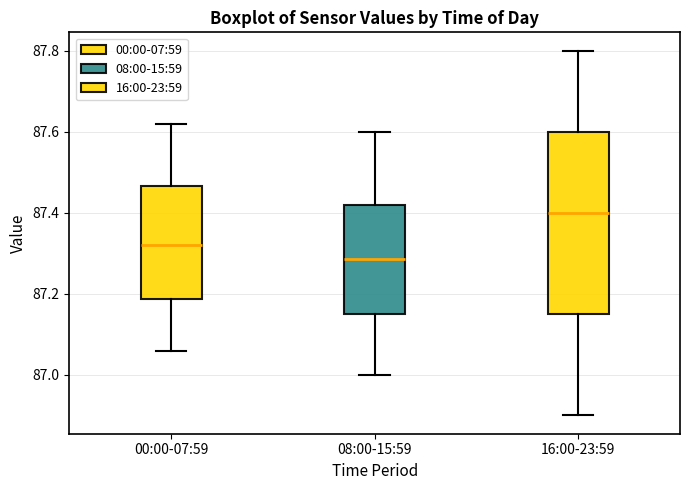

Comparing the boxes themselves (not the whiskers), which one is the tallest?

16:00-23:59